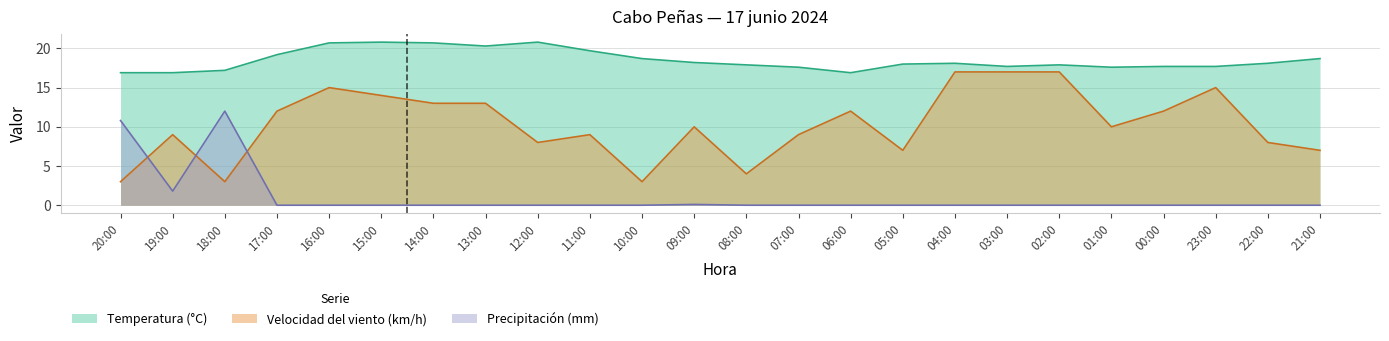

Which series has the largest range (max minus min)?

Velocidad del viento (km/h)